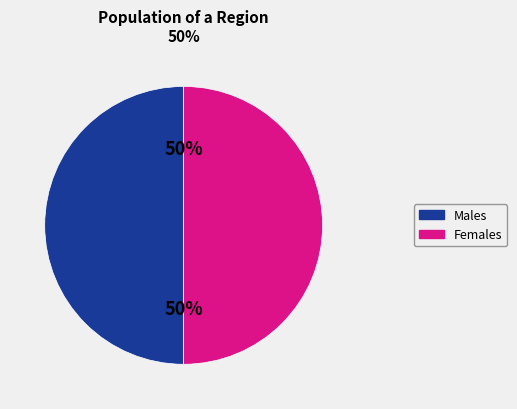

How many slices are in this pie chart?

2